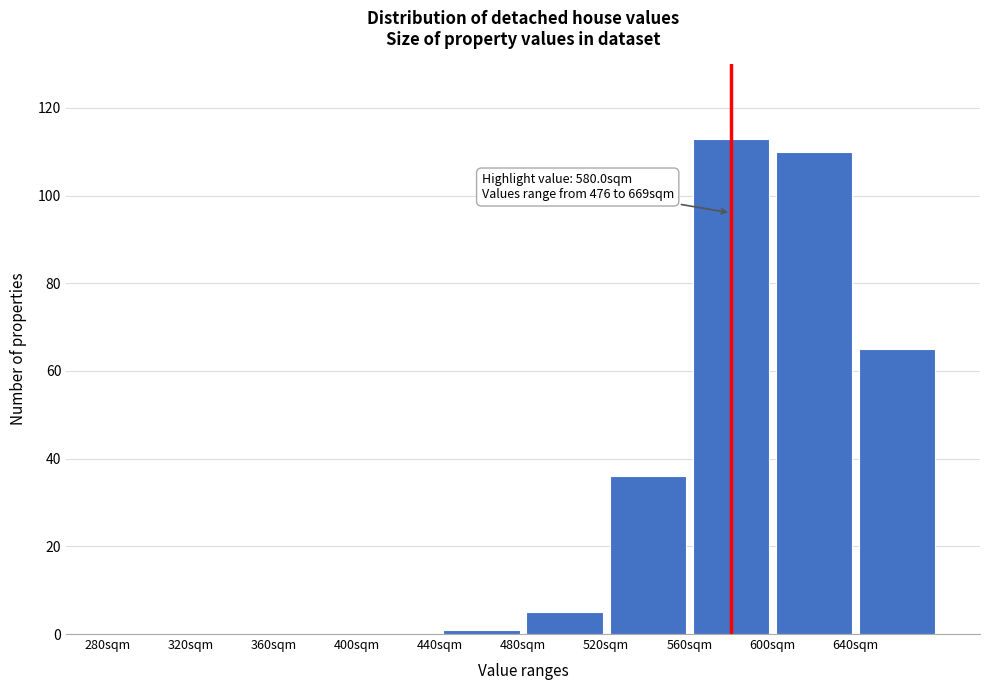

Which range on the x-axis has the tallest bar?

560 to 600